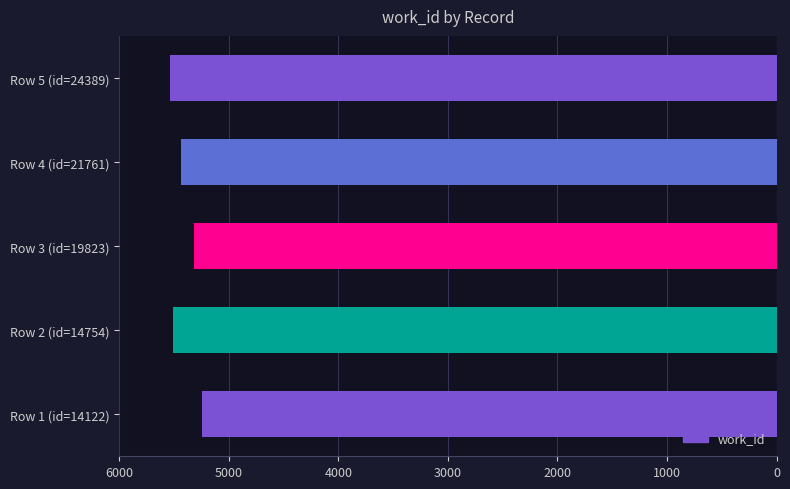

How many data points does each series have?

5